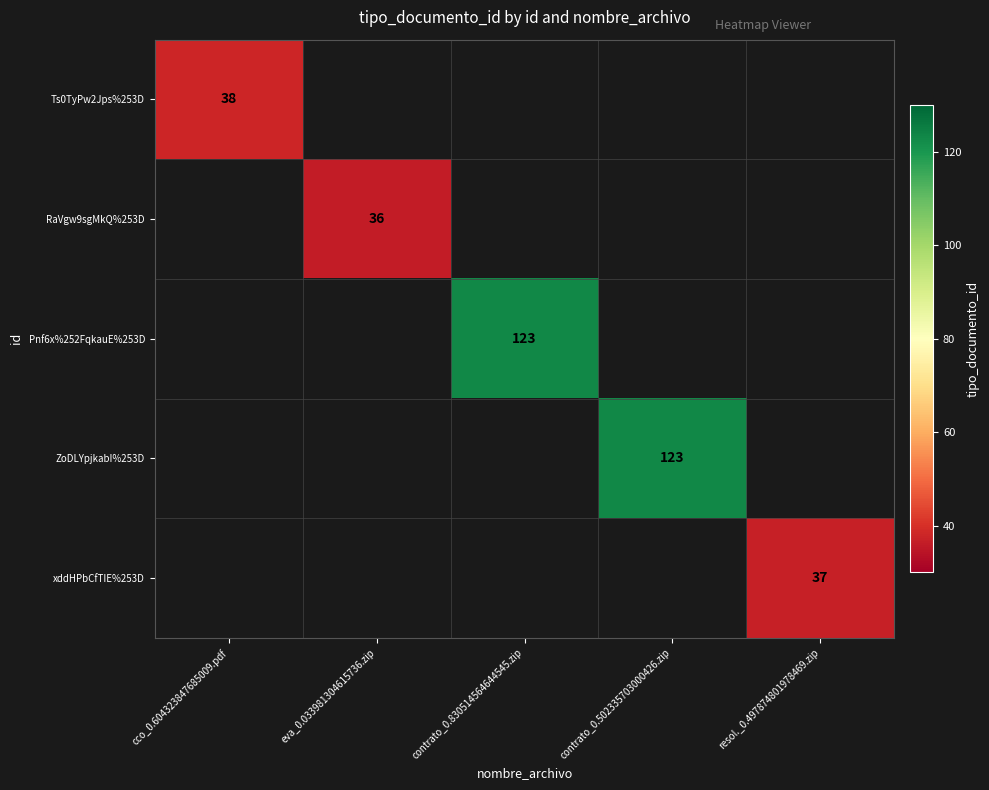

The Ts0TyPw2Jps%253D series shows 38 at cco_0.604323847685009.pdf. True or false?

True